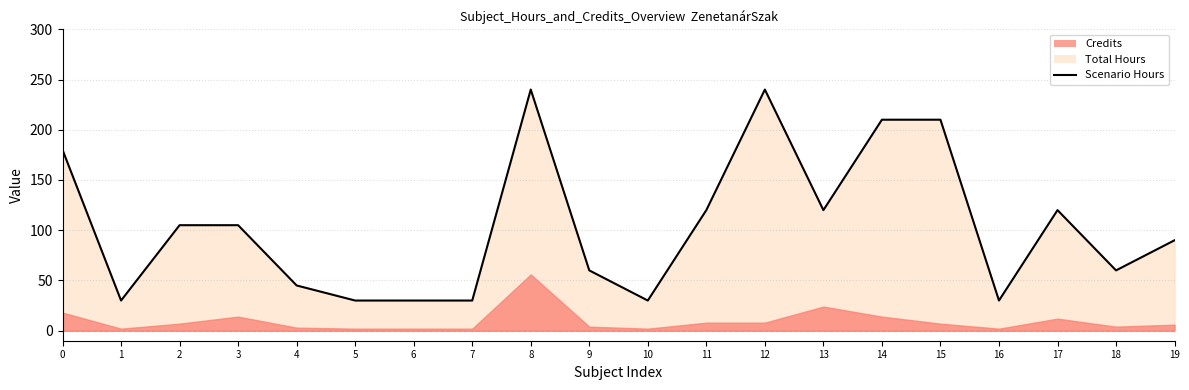

What is the average value?

104